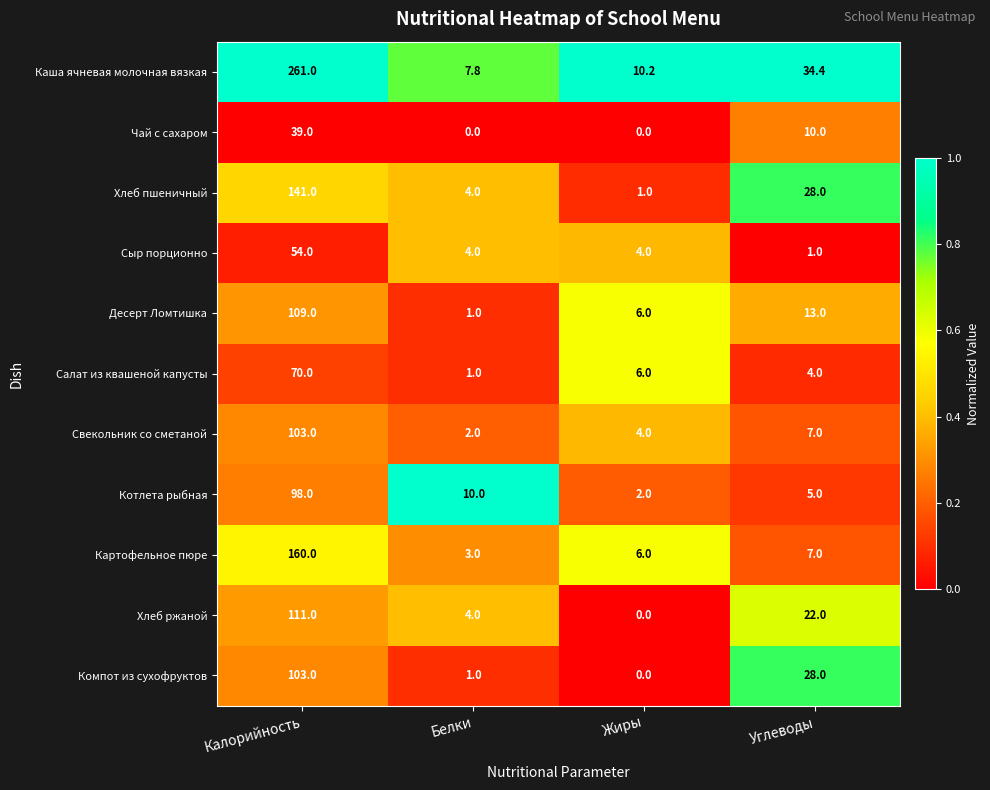

Which series changed the most between Калорийность and Углеводы?

Каша ячневая молочная вязкая